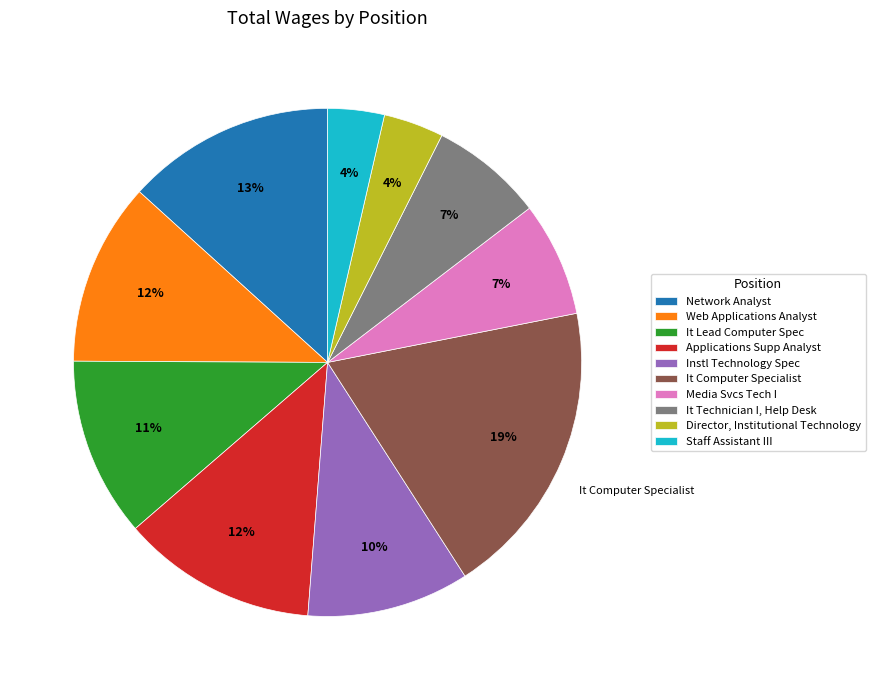

Does It Lead Computer Spec represent more than half of the total?

No